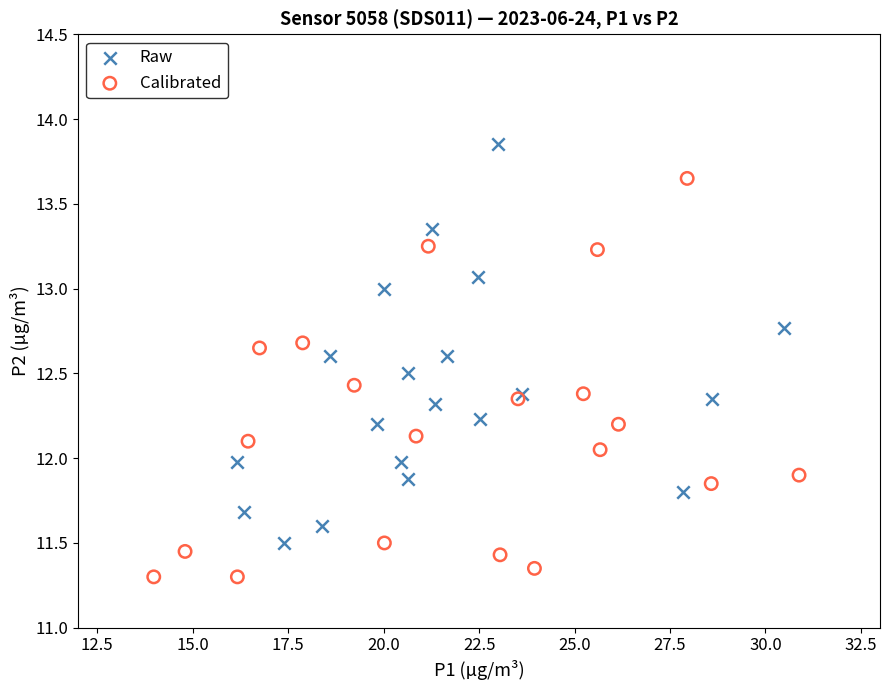

Which series contains the lowest Y value?

Calibrated